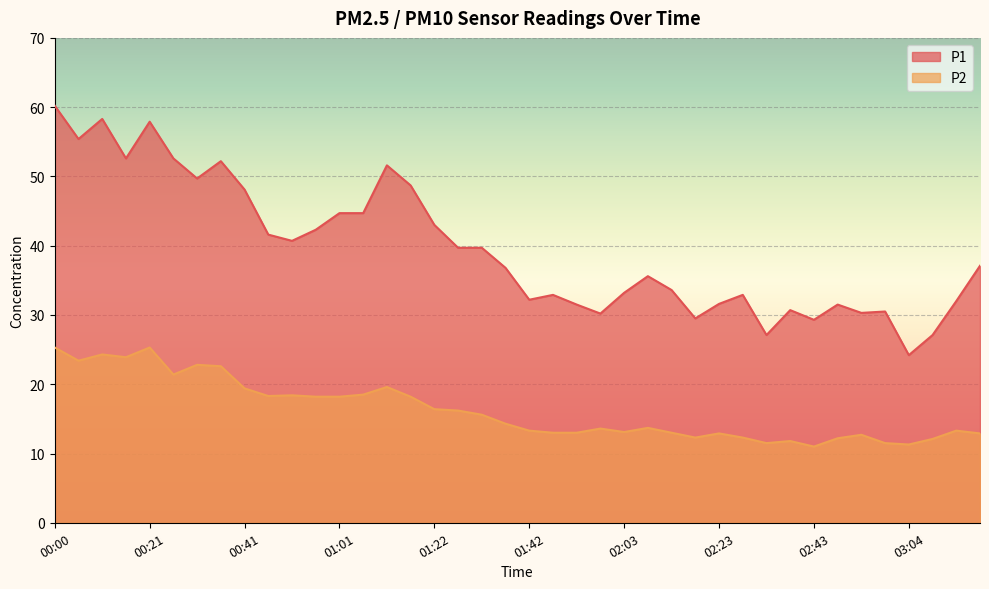

How many categories are shown in the chart?

40